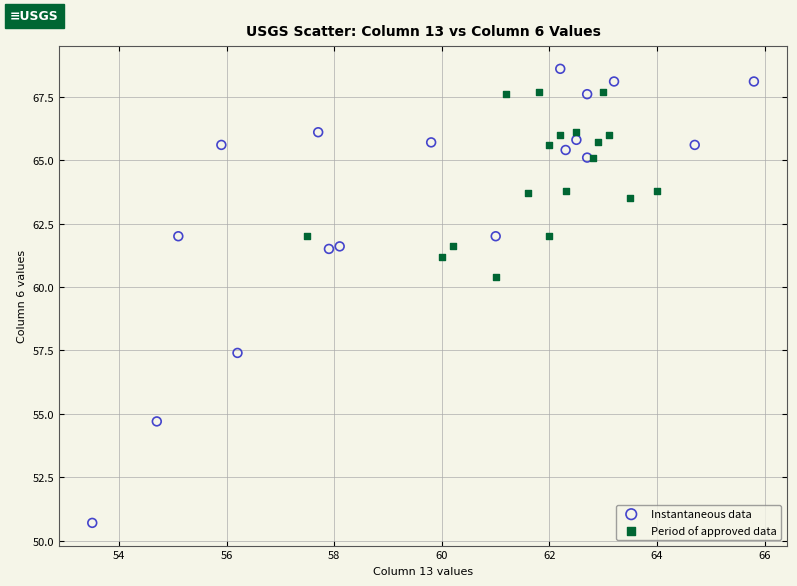

Which series has the widest spread of Y values?

Instantaneous data